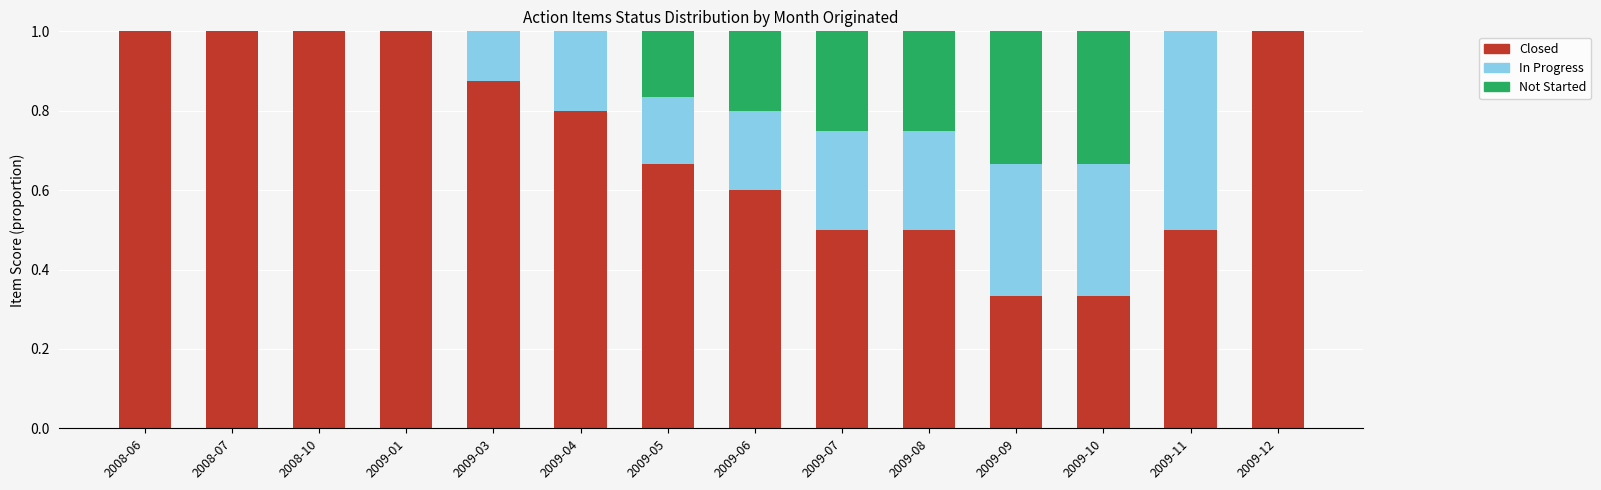

Does the chart contain stacked bars?

Yes